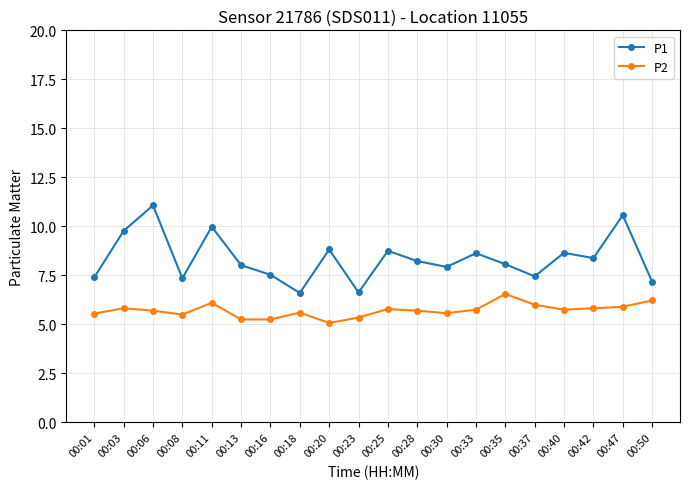

True or false: P2 and P1 cross at least once.

False